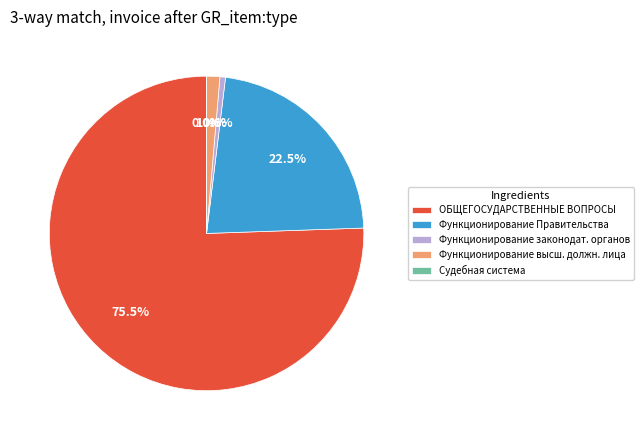

What percentage is NOT represented by Функционирование законодат. органов?

99.4%